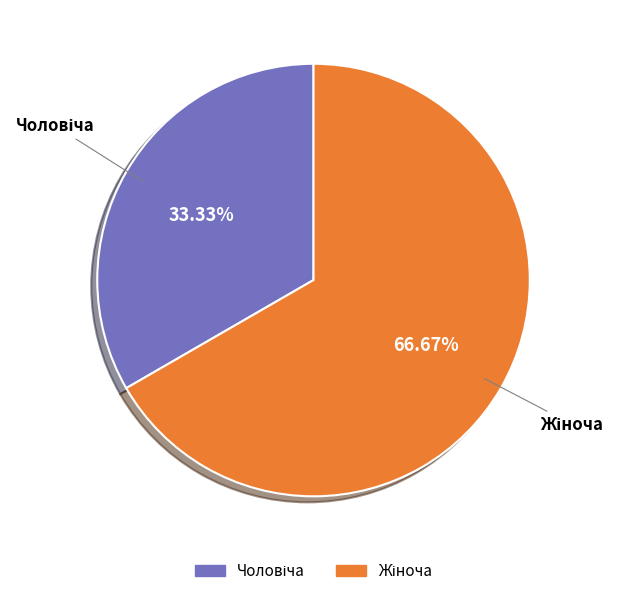

Does any single category account for the majority?

Yes